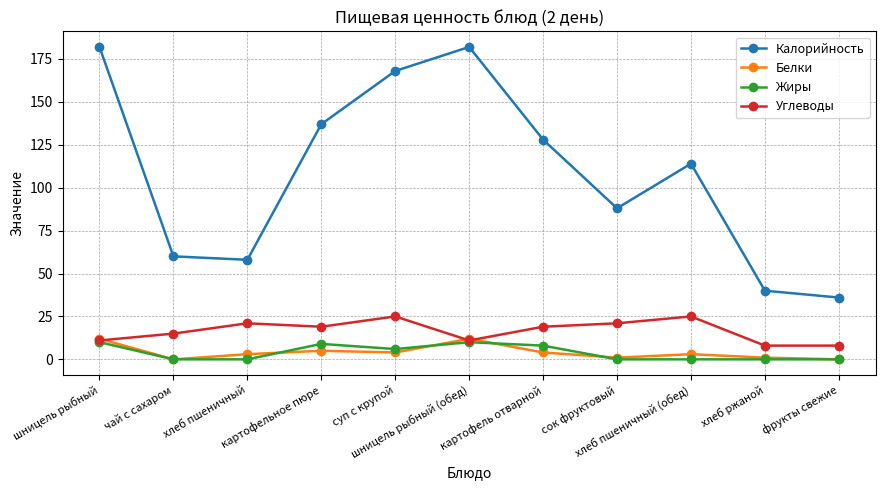

At how many categories does at least one series exceed 112?

6